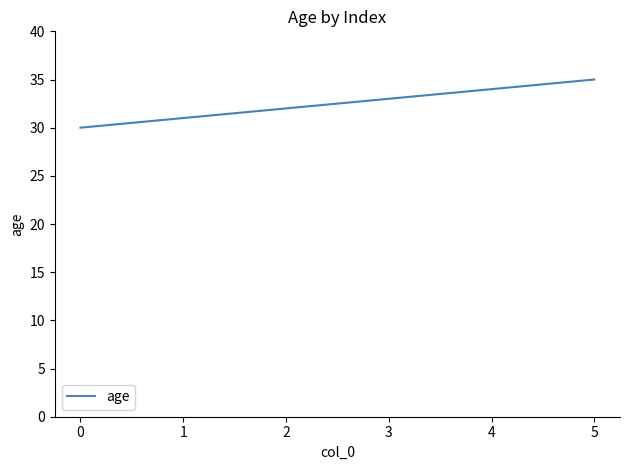

What is the sum of the values at 4 and 1?

65